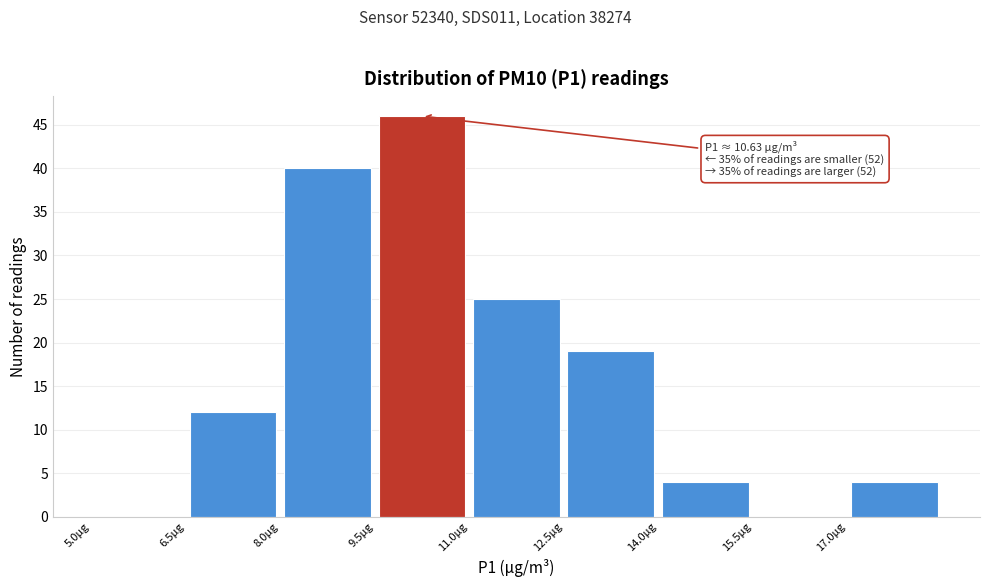

Which range on the x-axis has the tallest bar?

9.5 to 11.0